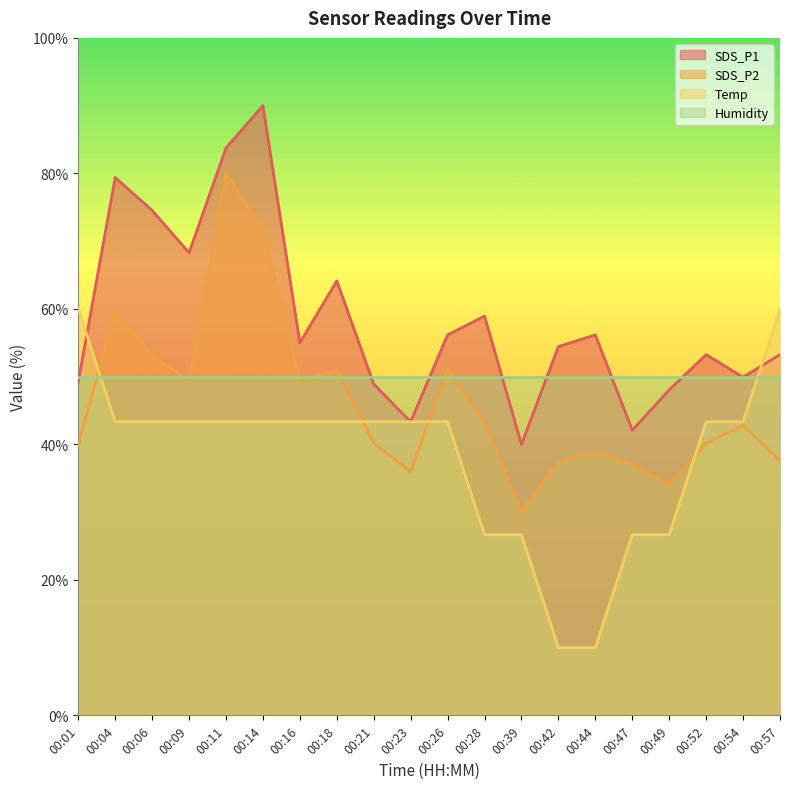

How many lines are shown in the chart?

4